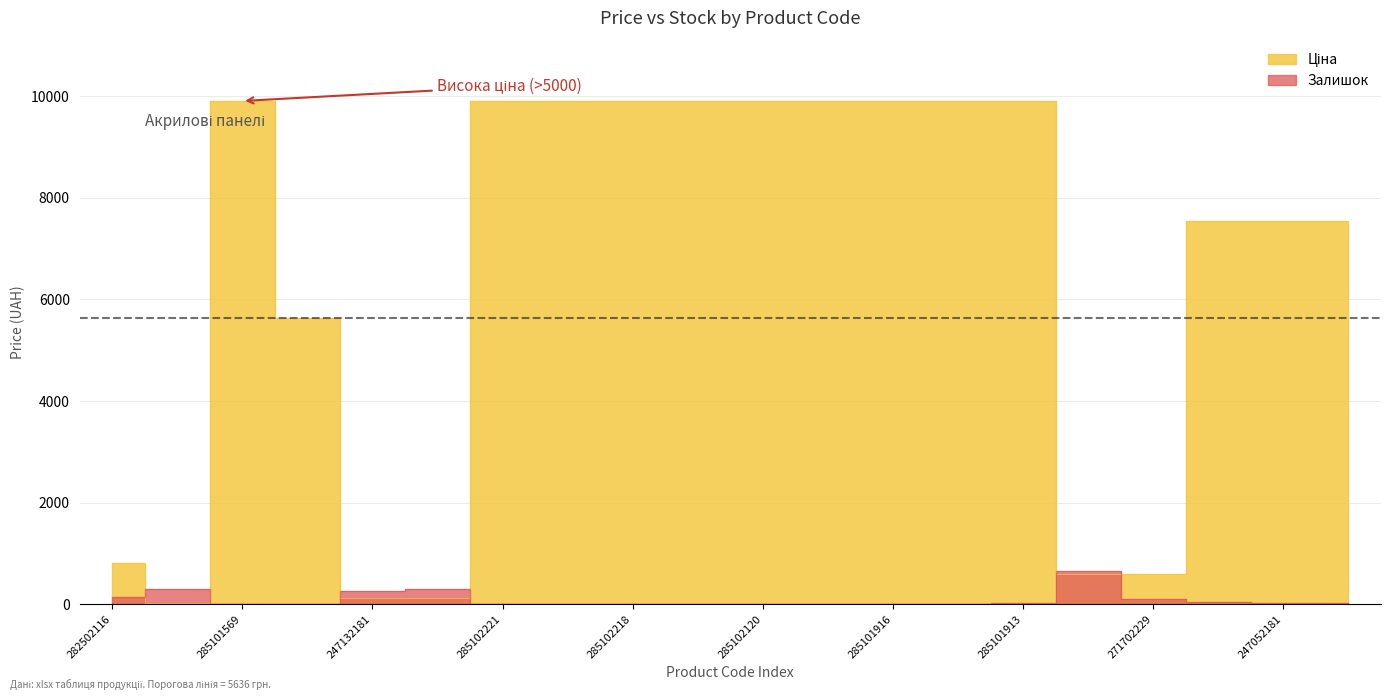

Which series has the largest total across all categories?

Ціна